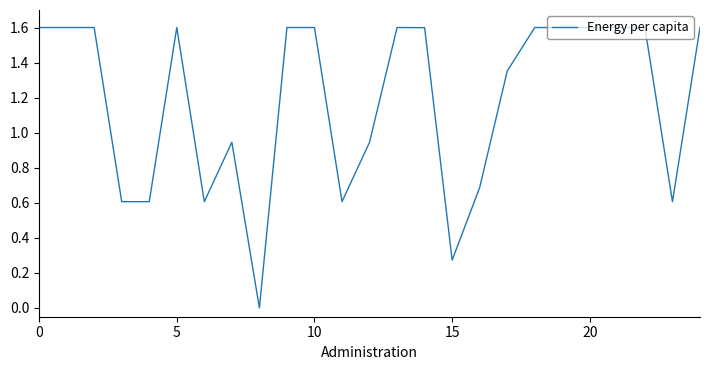

What is the difference between the maximum and minimum values?

1.6